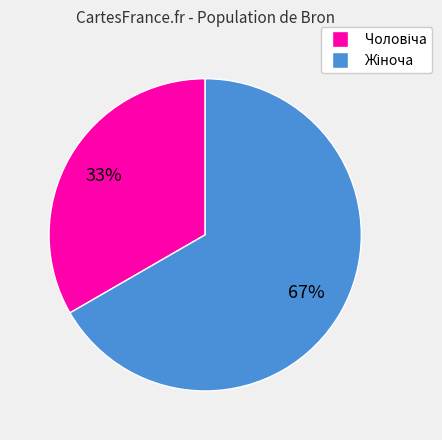

Is there a majority slice in this chart?

Yes